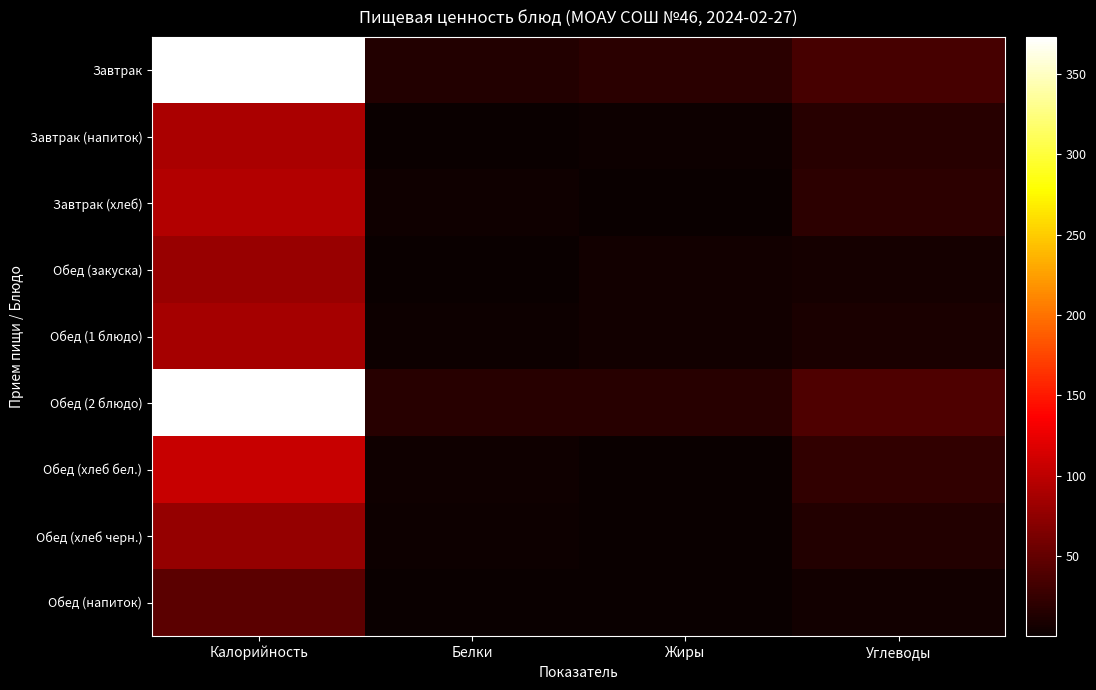

At which category is the sum across all series the highest?

Калорийность